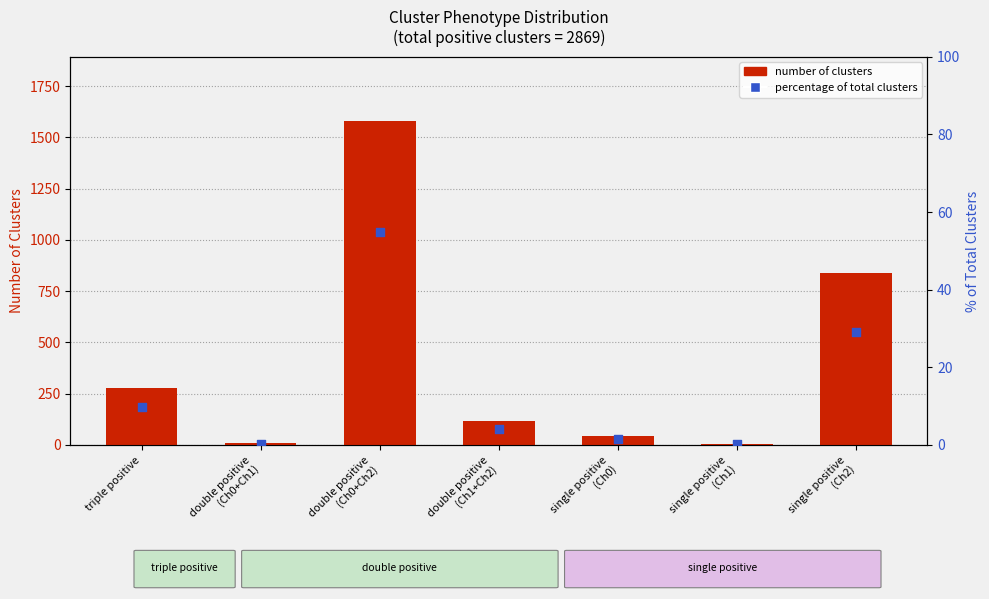

At which category is the sum across all series the highest?

double positive
(Ch0+Ch2)